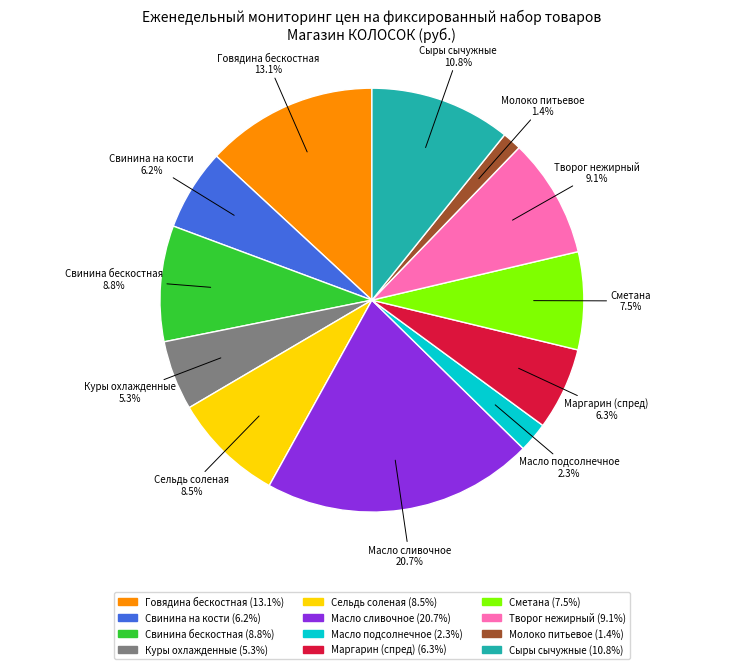

Which slice is the largest?

Масло сливочное